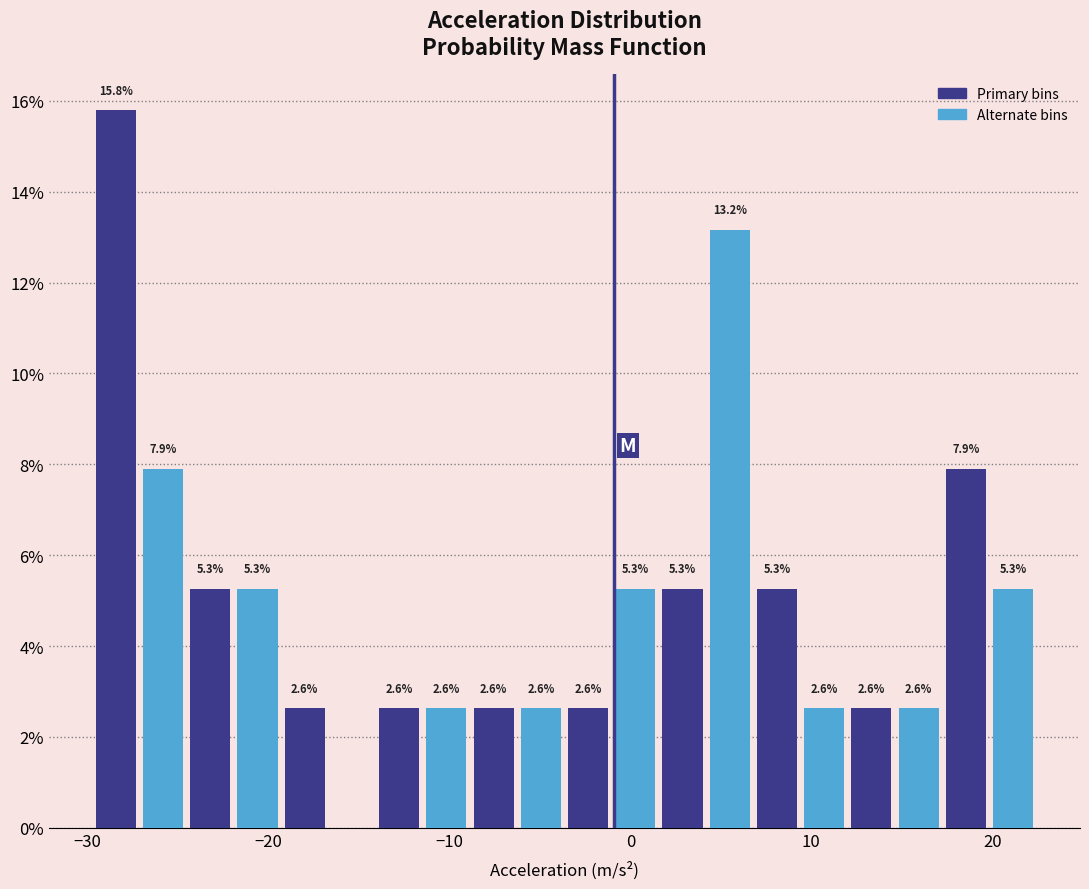

Read against the x-axis, roughly where is the centre of the tallest bar?

-28